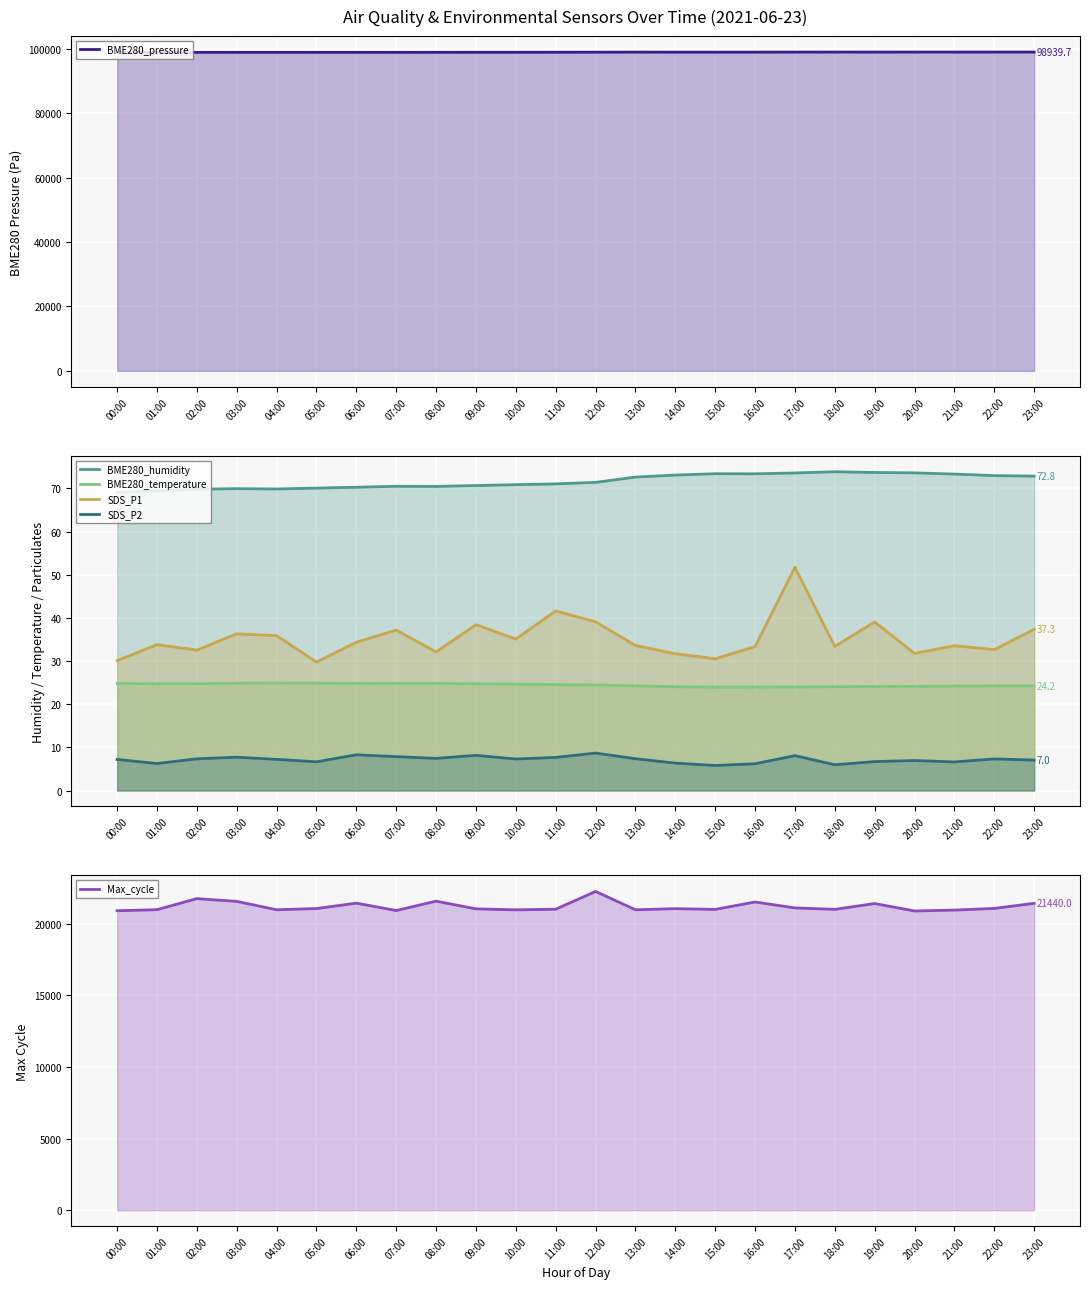

What is the average value of the Max_cycle (line) series?

21217.0